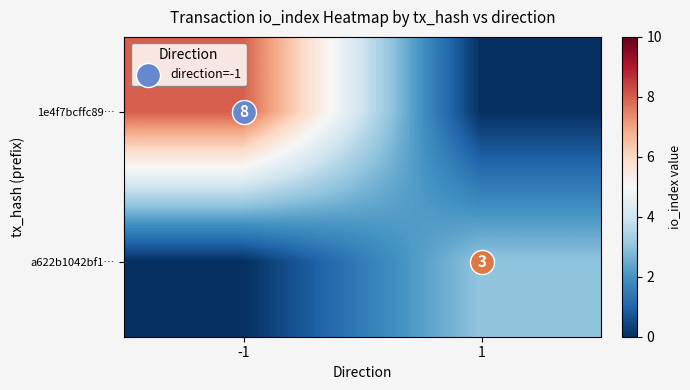

Which series has the largest range (max minus min)?

1e4f7bcffc89…